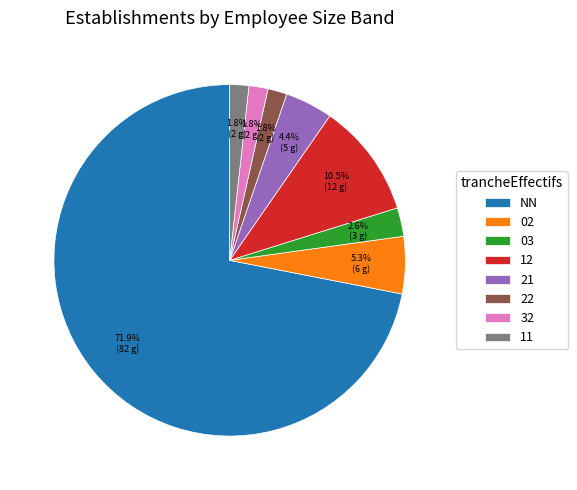

What is the majority slice?

NN